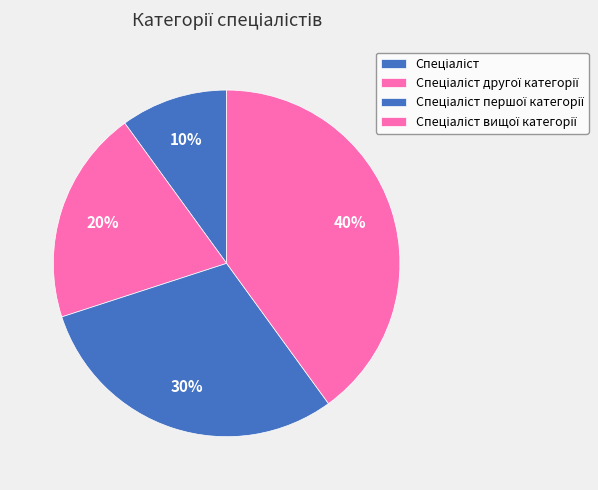

Does Спеціаліст першої категорії account for over 50% of the chart?

No